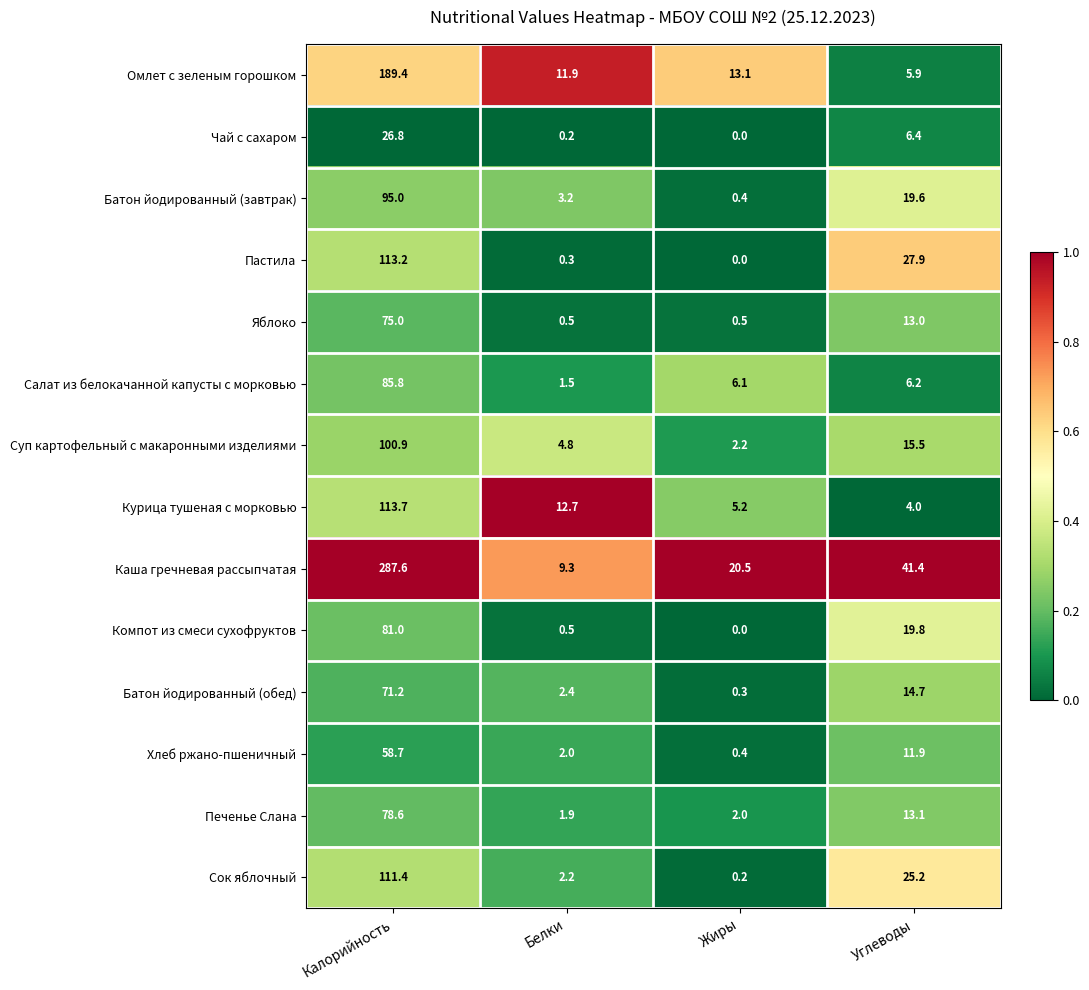

Rank the series by their maximum value, from lowest to highest.

Чай с сахаром, Хлеб ржано-пшеничный, Батон йодированный (обед), Яблоко, Печенье Слана, Компот из смеси сухофруктов, Салат из белокачанной капусты с морковью, Батон йодированный (завтрак), Суп картофельный с макаронными изделиями, Сок яблочный, Пастила, Курица тушеная с морковью, Омлет с зеленым горошком, Каша гречневая рассыпчатая